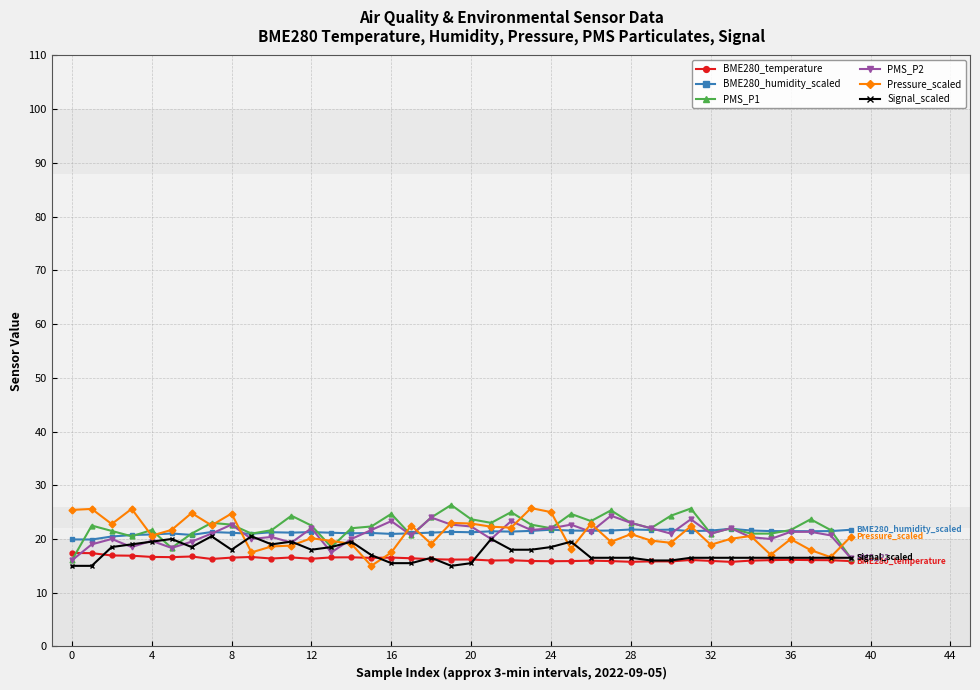

True or false: PMS_P2 has more than 0 points higher than both neighbors.

True